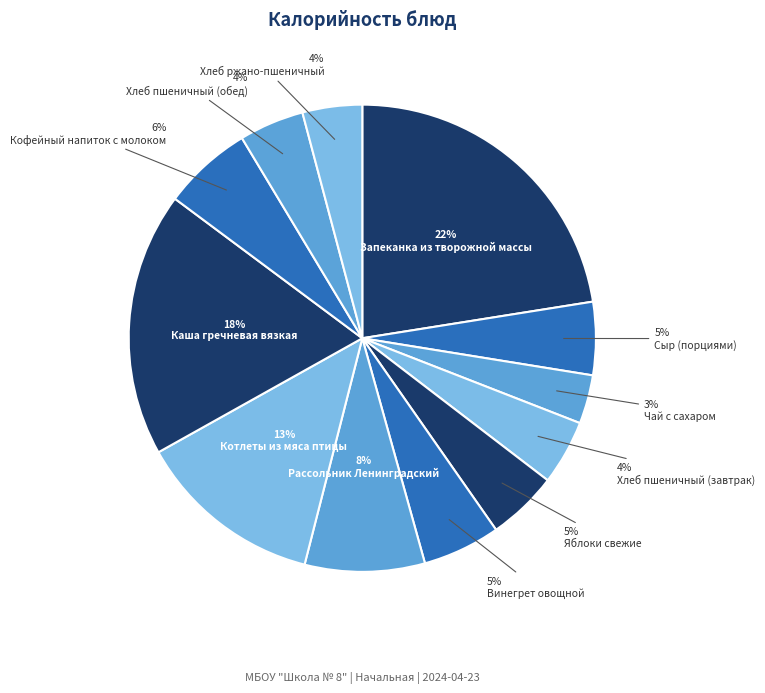

Count the number of slices in the pie.

12